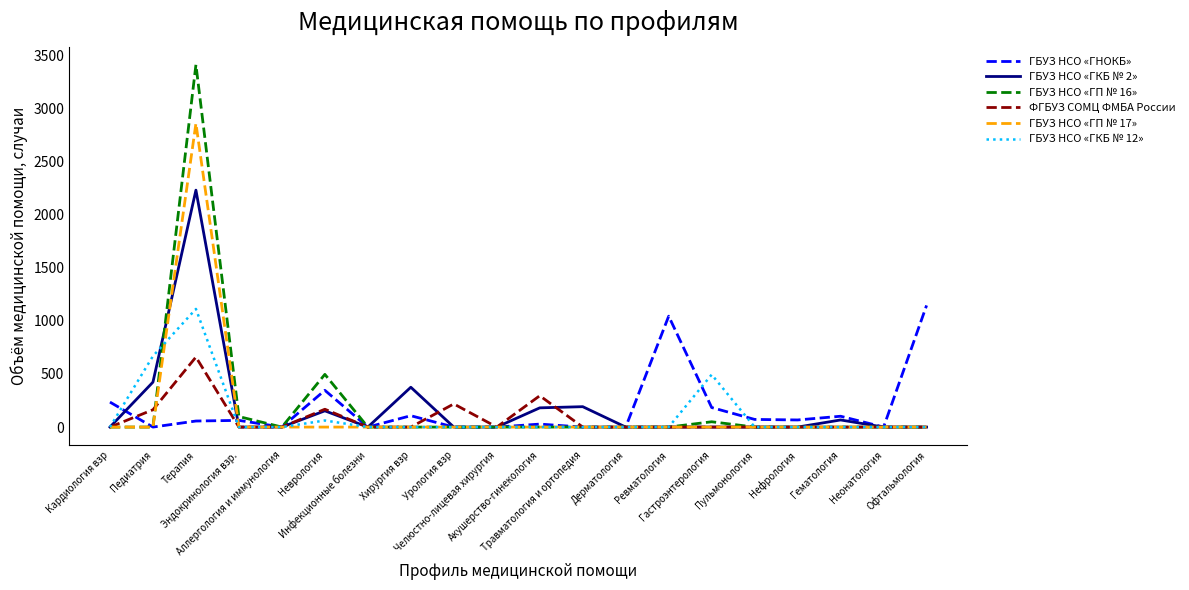

Which series has the largest range (max minus min)?

ГБУЗ НСО «ГП № 16»